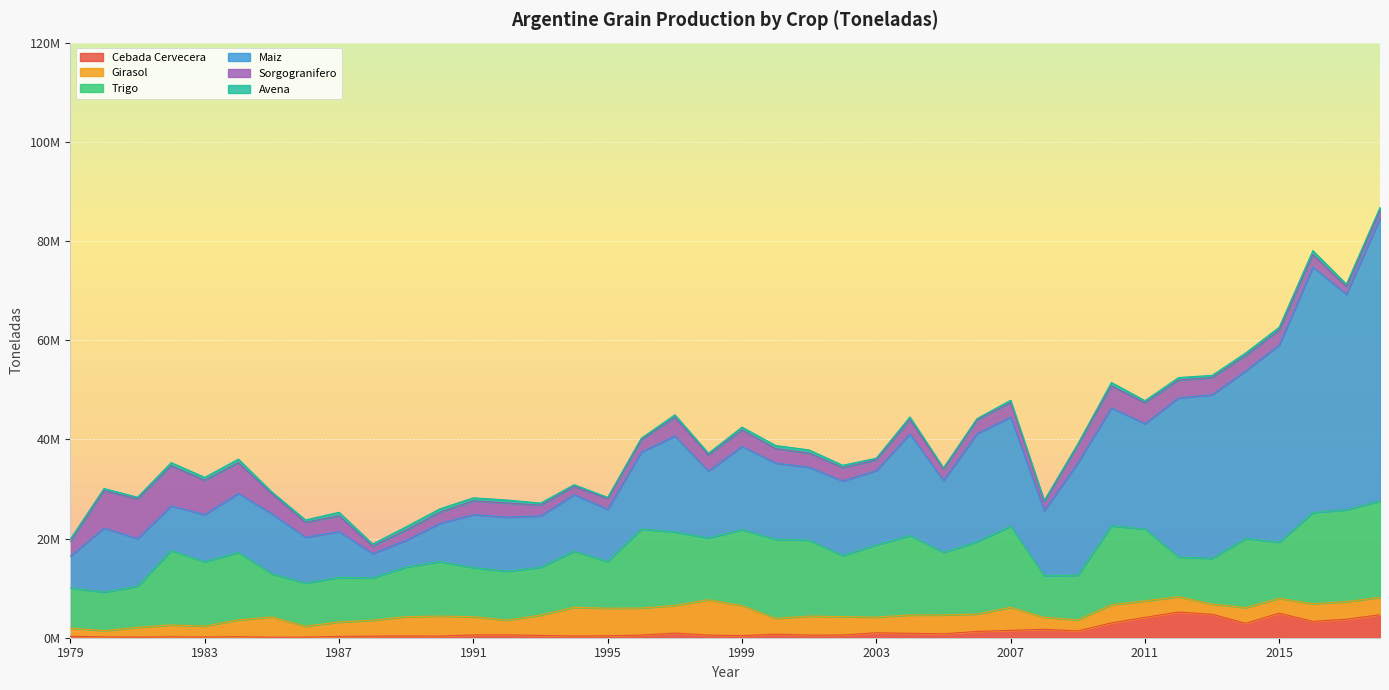

How many values in the sorgogranifero_toneladadas series are below 2937000?

20